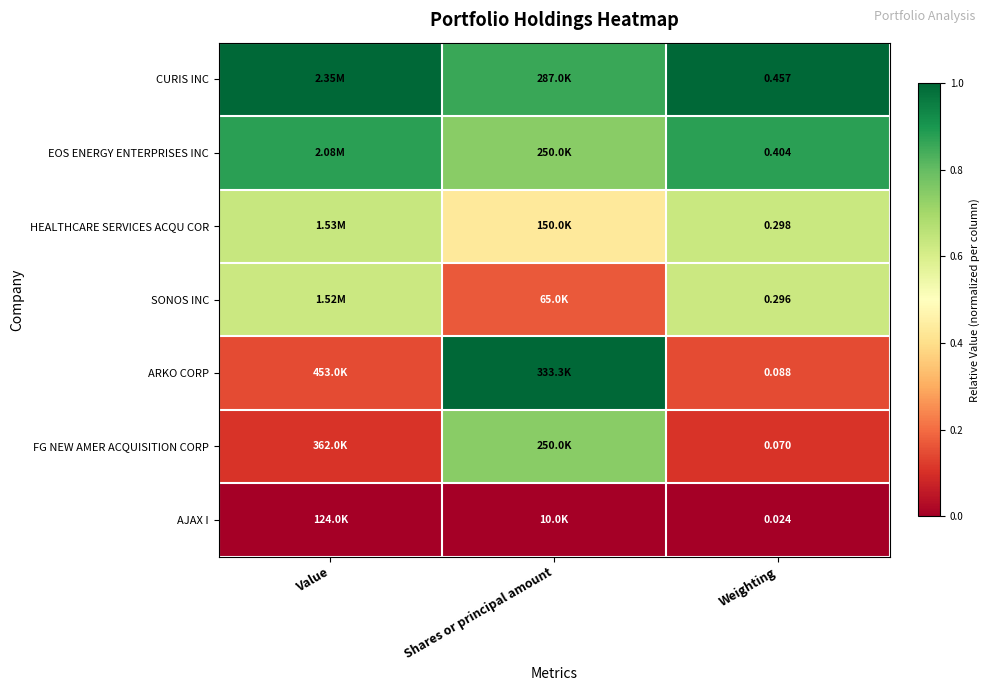

At Weighting, list the series in order from largest to smallest.

CURIS INC, EOS ENERGY ENTERPRISES INC, HEALTHCARE SERVICES ACQU COR, SONOS INC, ARKO CORP, FG NEW AMER ACQUISITION CORP, AJAX I